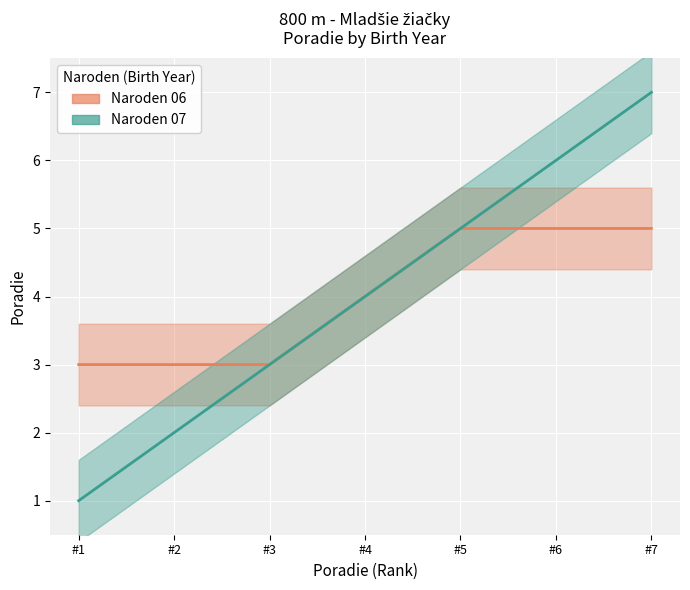

Count the values in the range 2 to 6.

5